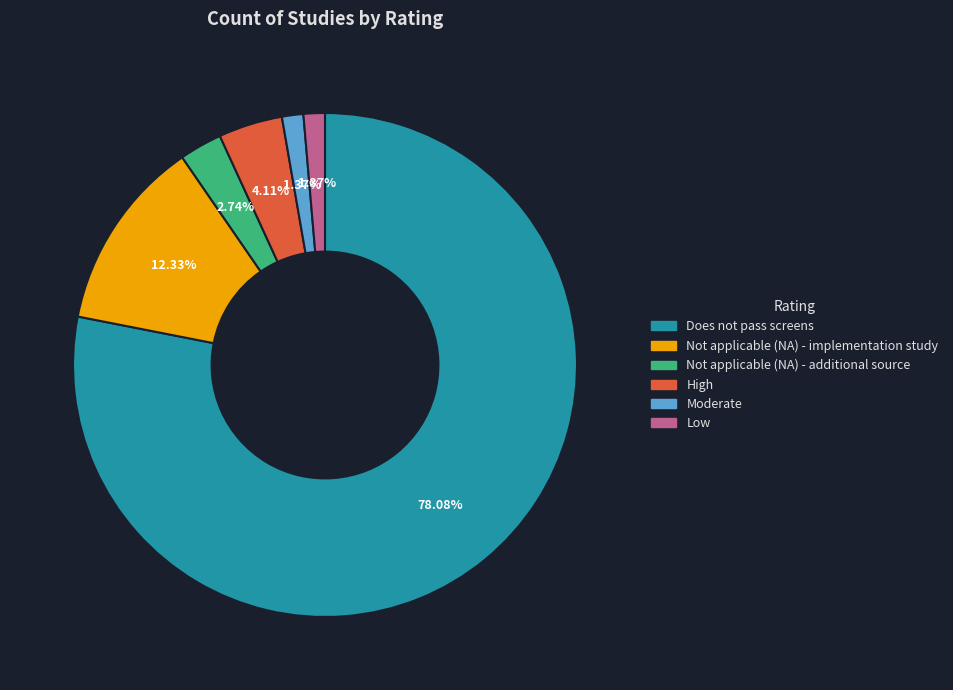

True or false: Not applicable (NA) - additional source accounts for 15% of the total.

False